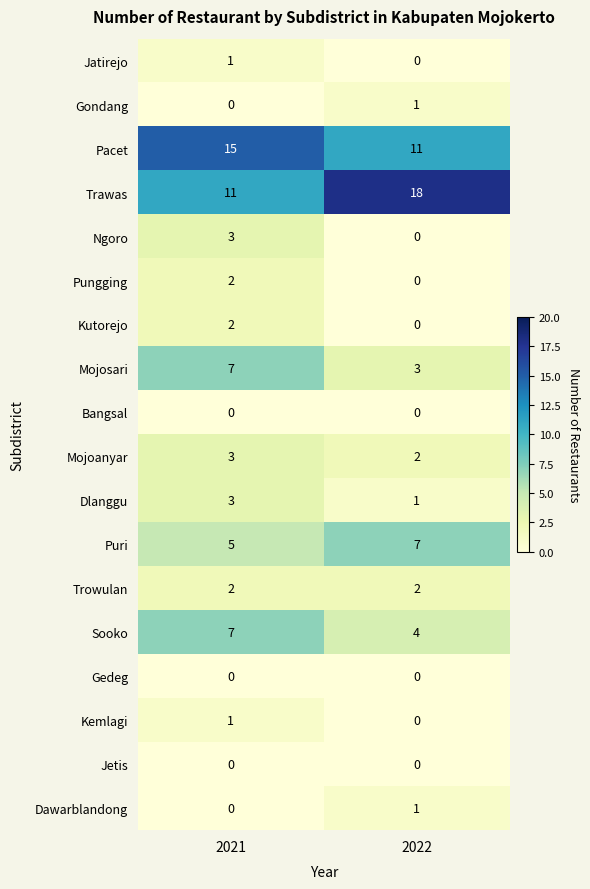

At how many categories does at least one series exceed 16?

1